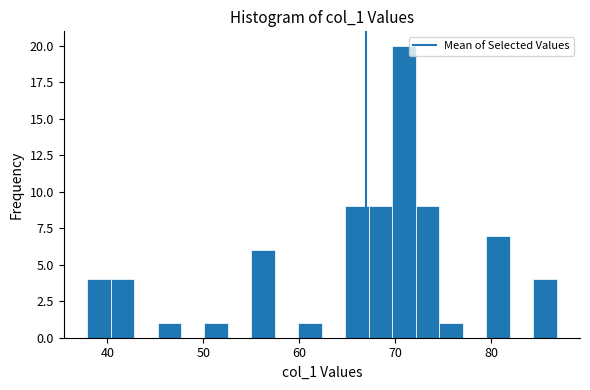

Around what value on the x-axis is the tallest bar? Give the approximate position of its centre, as read against the axis.

71